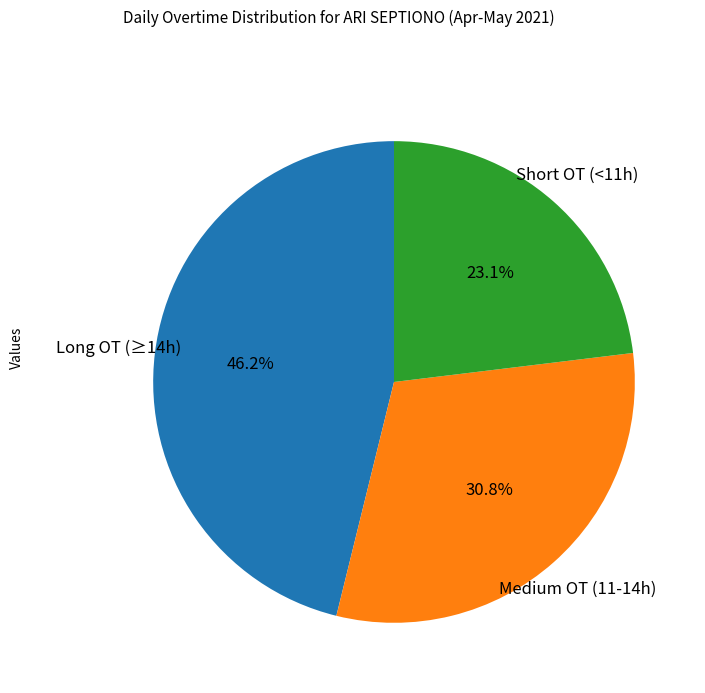

What percentage is NOT represented by Long OT (≥14h)?

53.8%